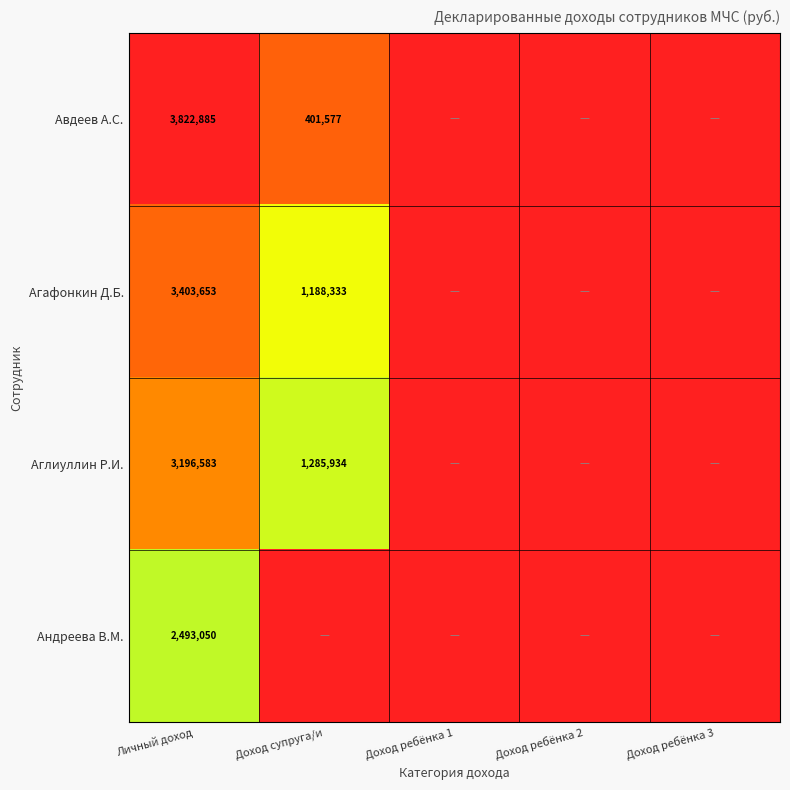

Is the value of Авдеев А.С. at Доход супруга/и greater than the value of Агафонкин Д.Б. at Доход супруга/и?

No